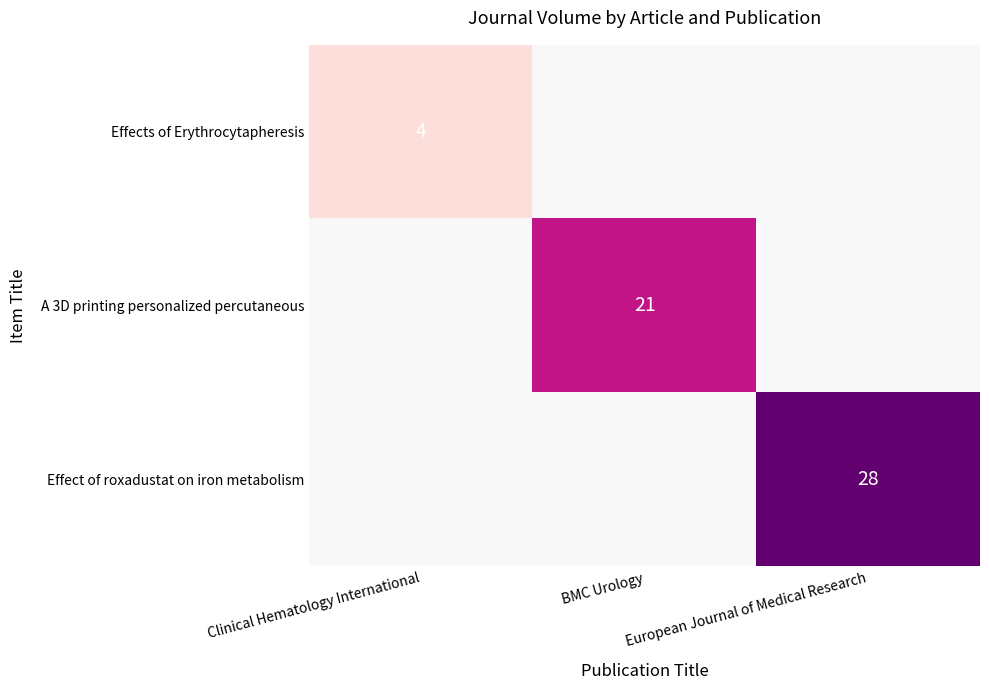

The value of Effects of Erythrocytapheresis at Clinical Hematology International is 3. True or false?

False